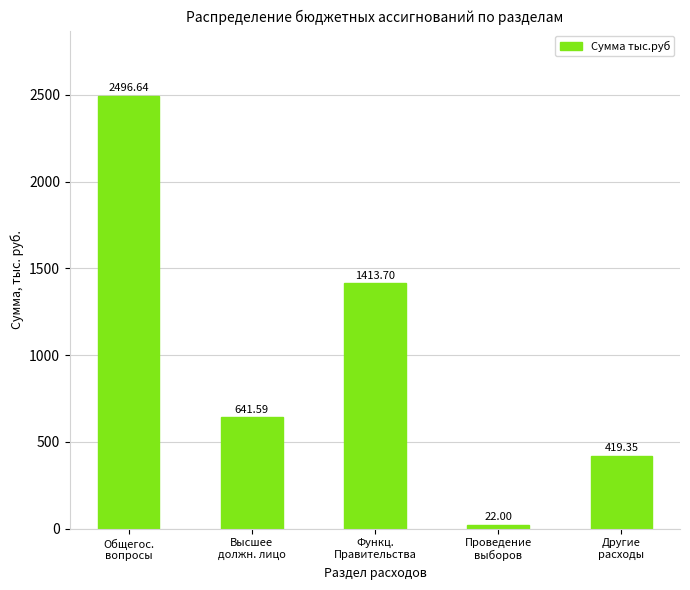

What is the sum of the values at Другие
расходы and Функц.
Правительства?

1833.1